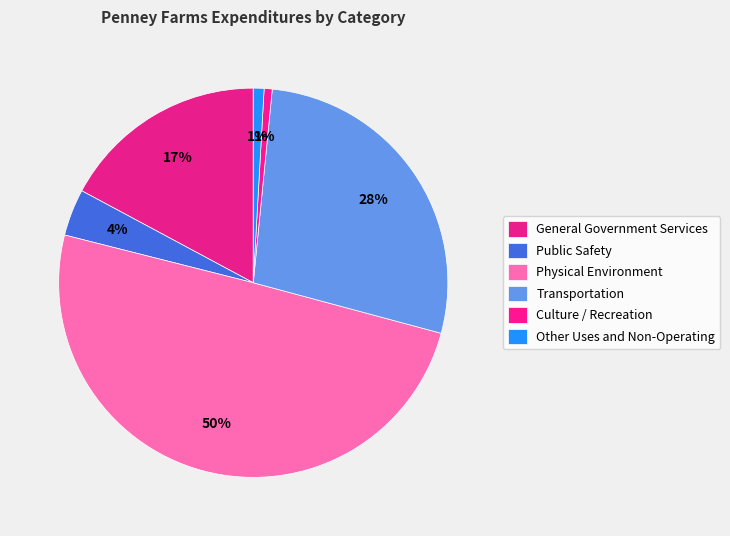

To the nearest percent, what percentage of the pie is Transportation?

28%